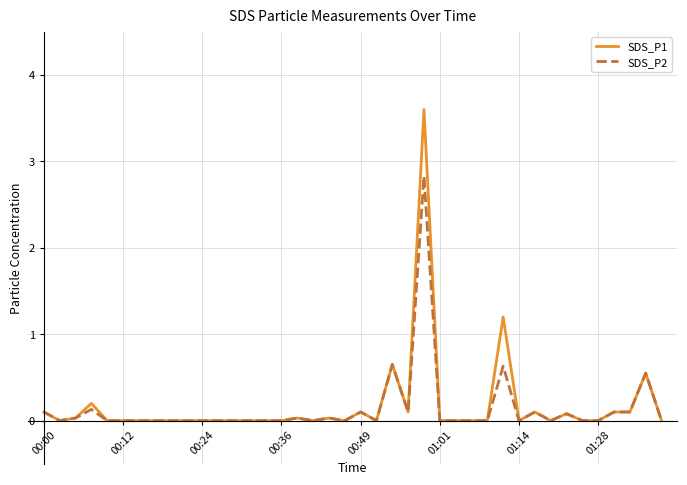

Which series has the widest spread of values?

SDS_P1